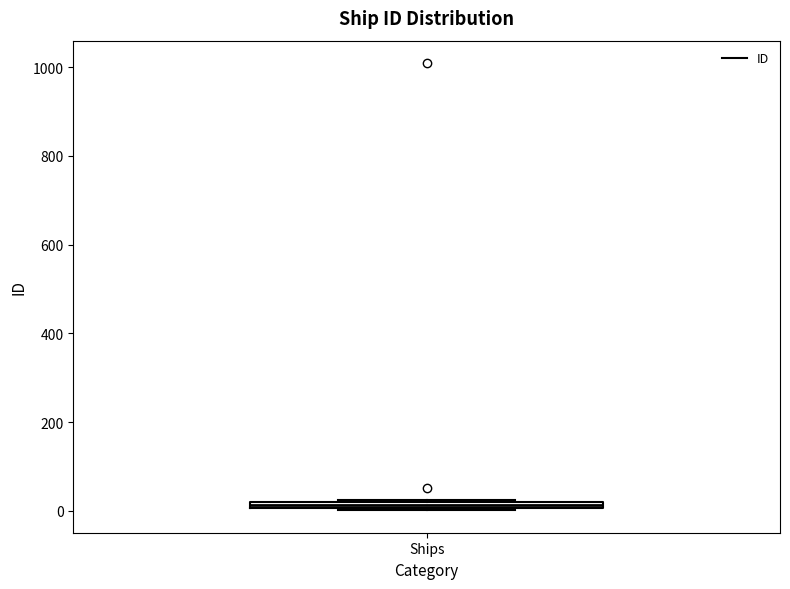

Where is the upper edge of the box for Ships on the y-axis? The values are not printed on the chart, so give them approximately, as read against the axis.

20